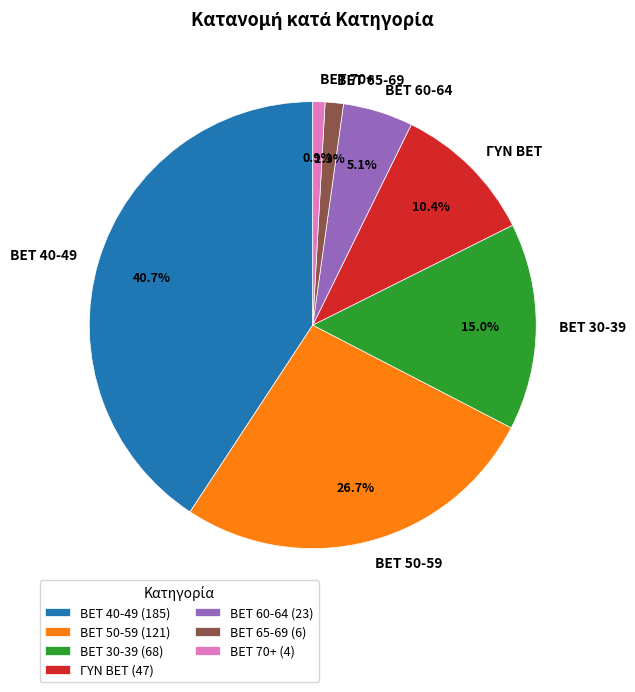

Does BET 65-69 account for over 50% of the chart?

No